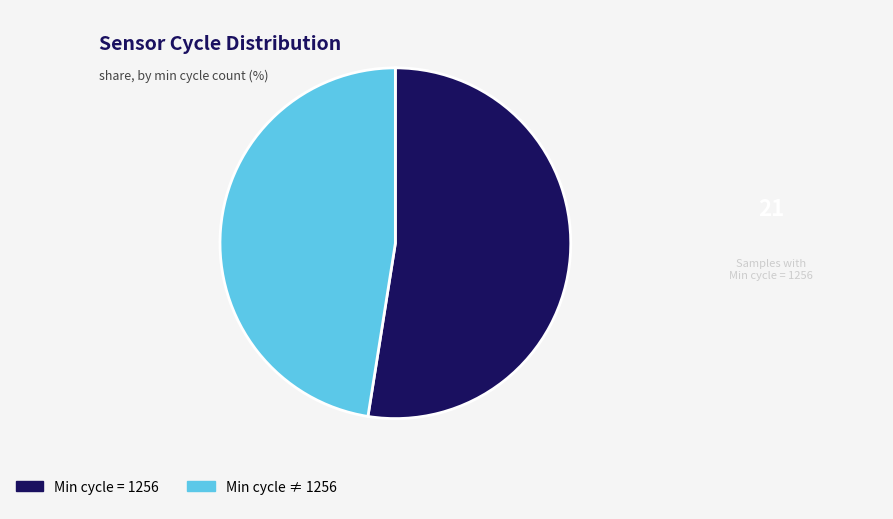

Do Min cycle ≠ 1256 and Min cycle = 1256 together represent more than half of the pie?

Yes